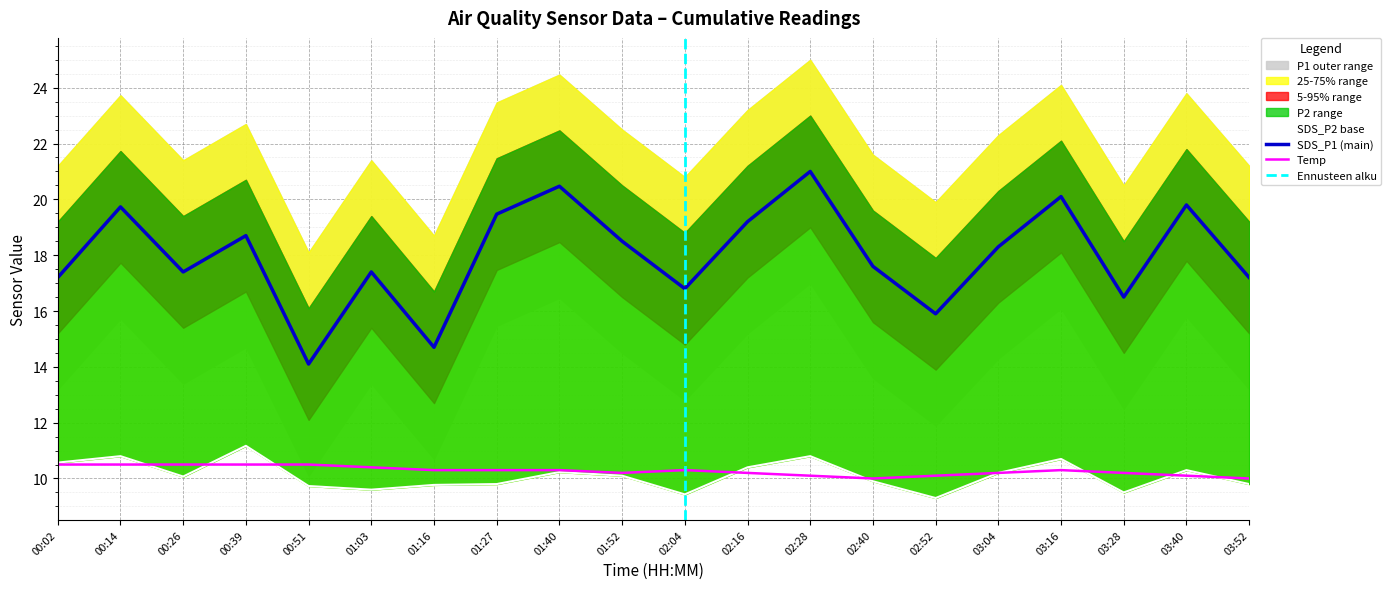

What is the lowest value of the SDS_P1 series?

14.1